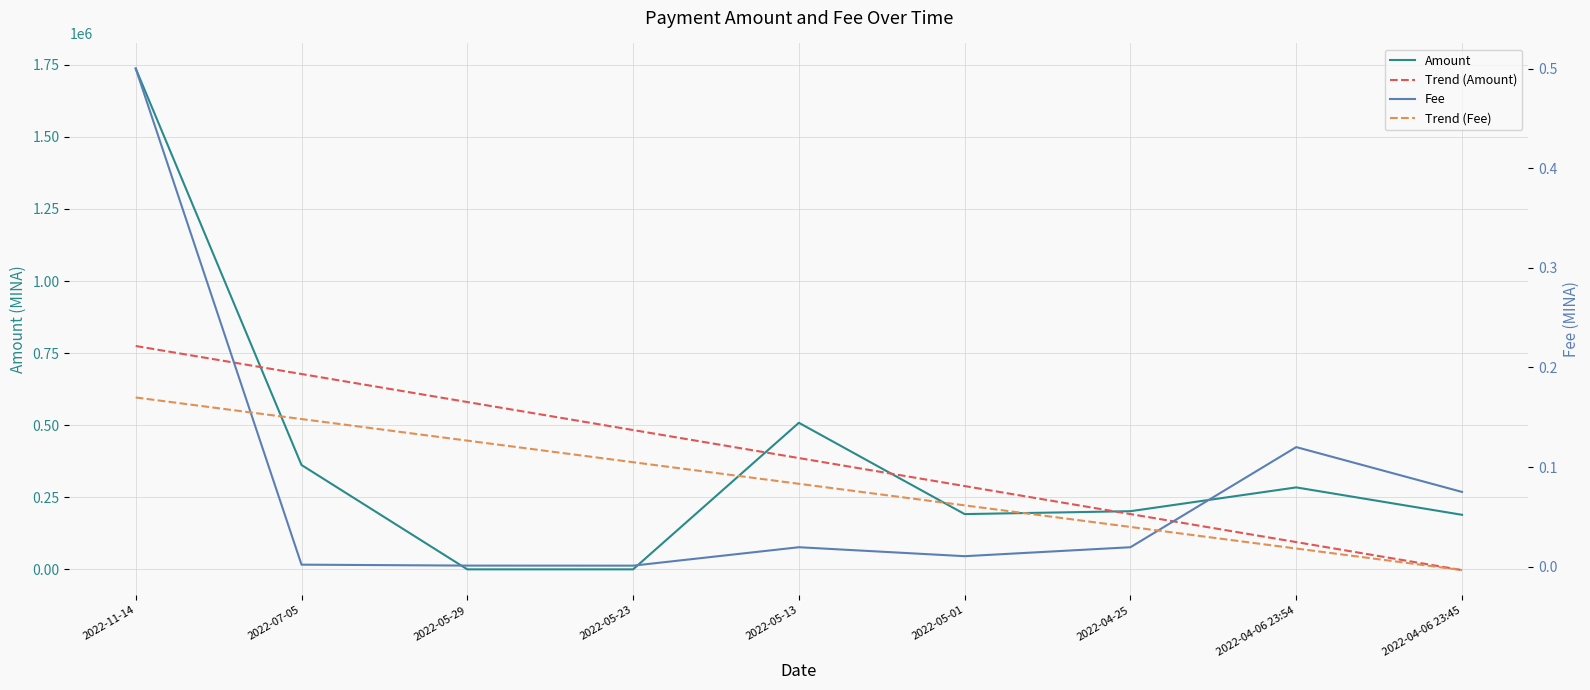

Where is the first local maximum for Fee?

2022-05-13